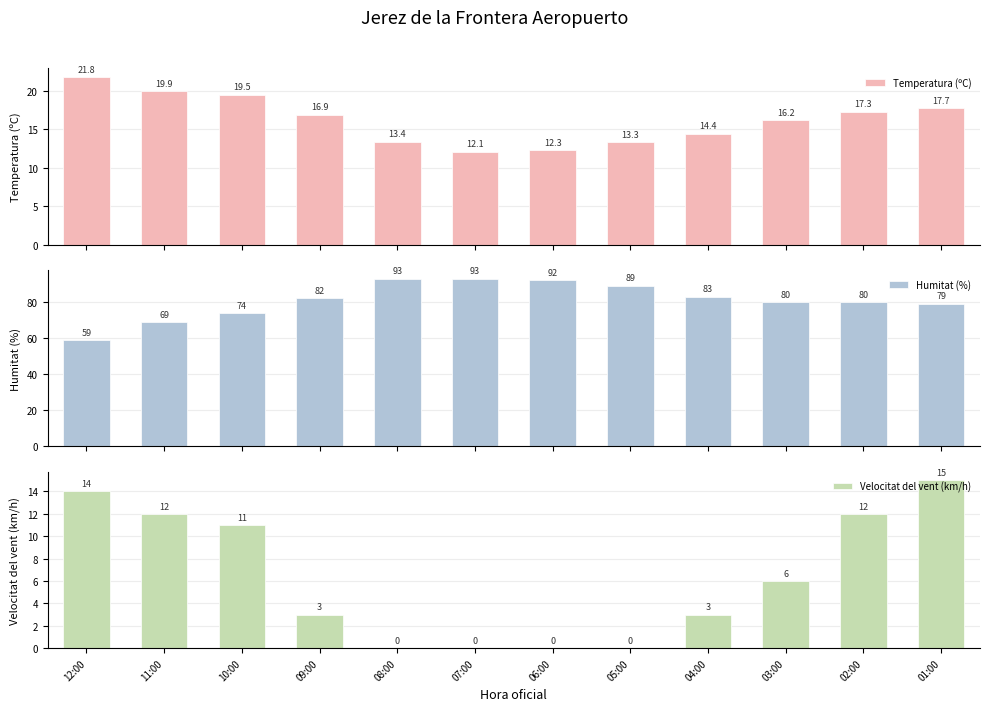

What is the average value of the Temperatura (ºC) series?

16.2